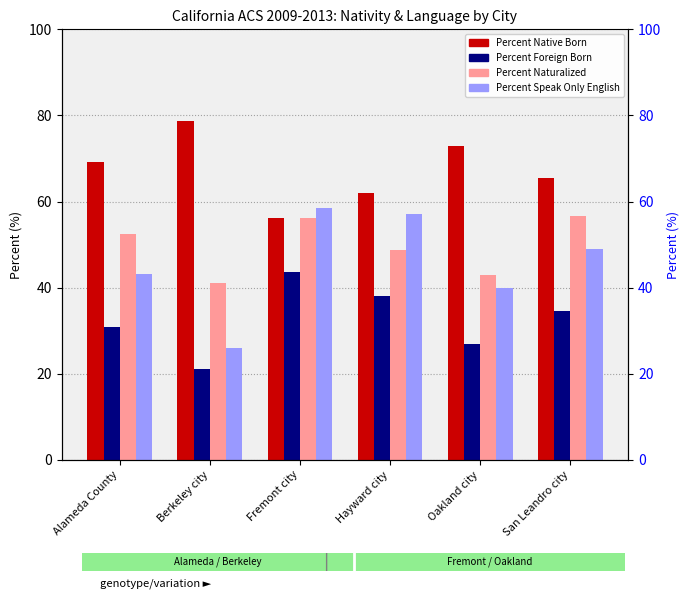

What are all the series names shown in the legend?

Percent Native Born, Percent Foreign Born, Percent Naturalized, Percent Speak Only English